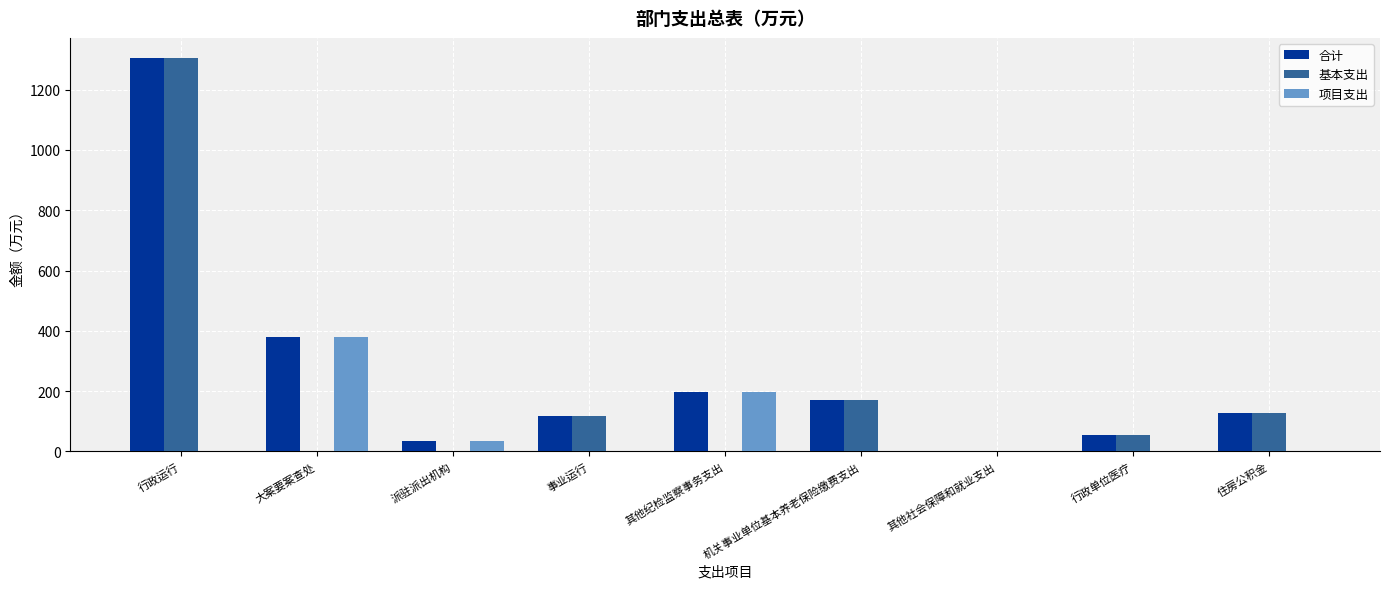

How many groups of bars are there?

9